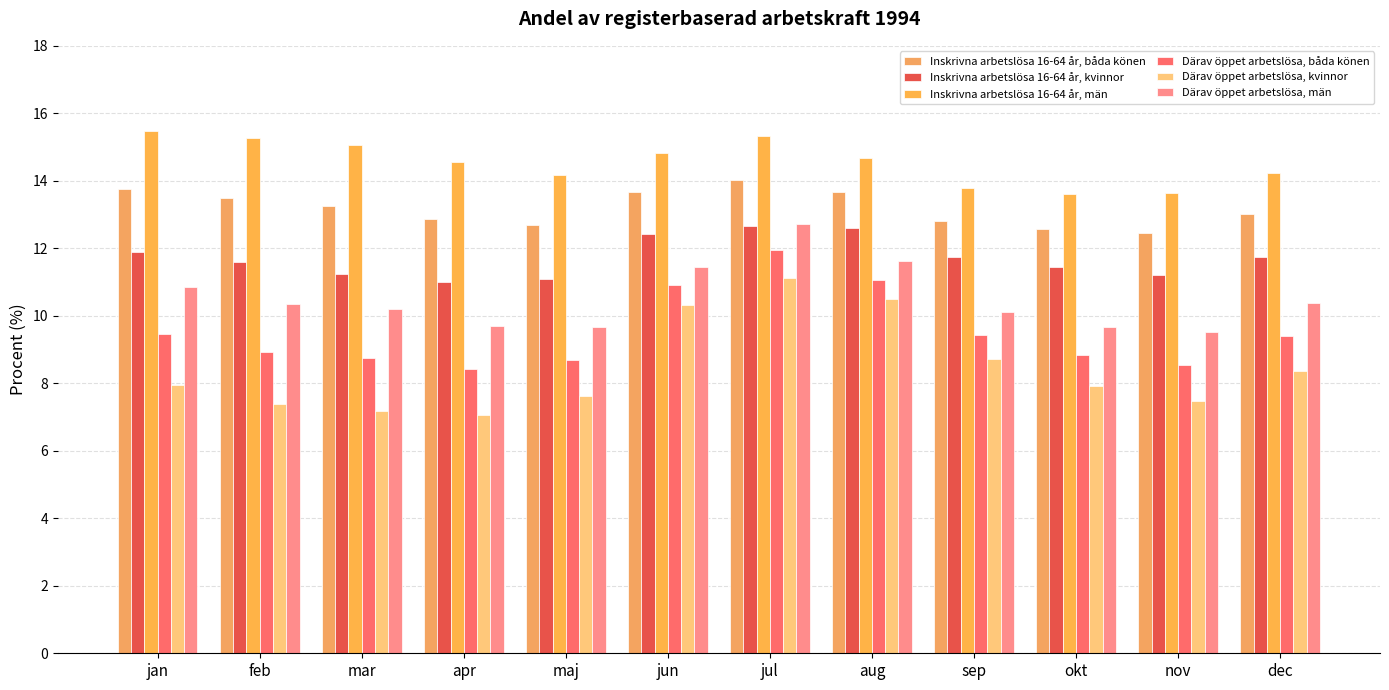

How many groups of bars are there?

12